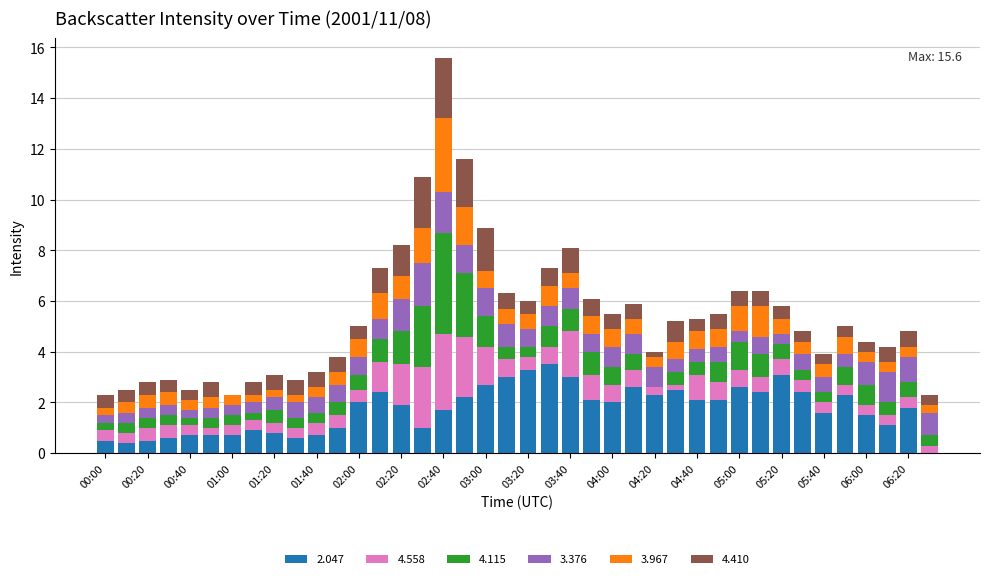

What is the maximum value for 2.047?

3.5